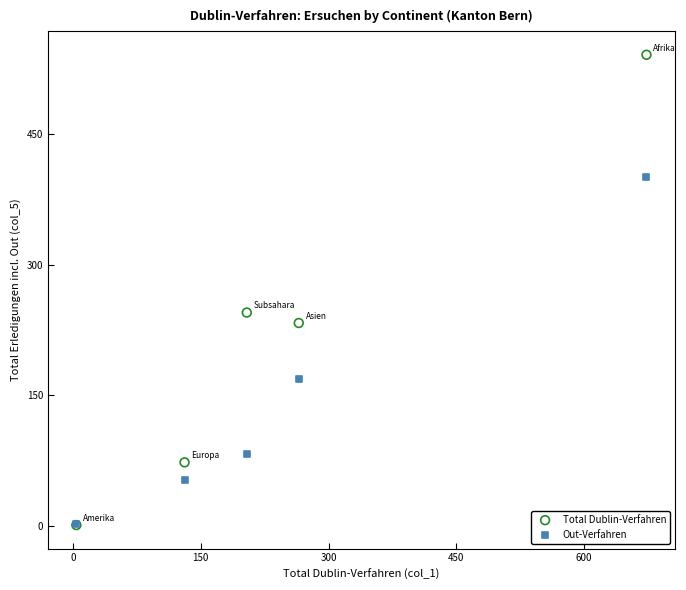

Which series has the widest spread of Y values?

Total Dublin-Verfahren